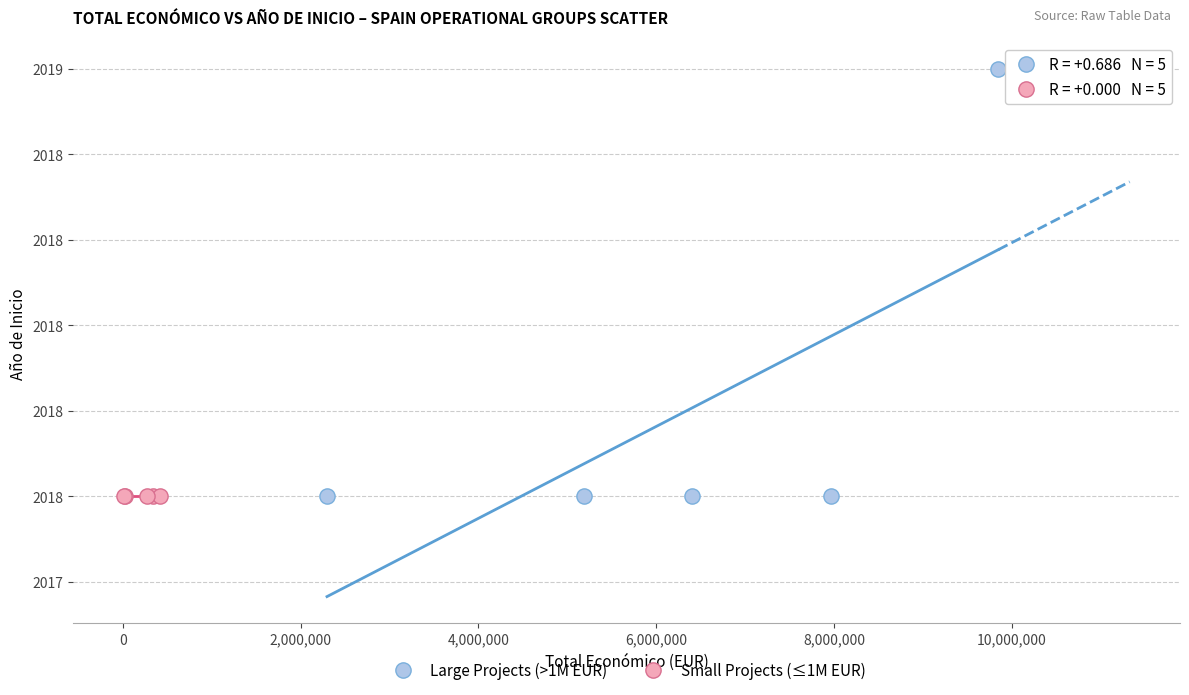

What are all the series names shown in the legend?

Large Projects (>1M EUR), Small Projects (≤1M EUR)